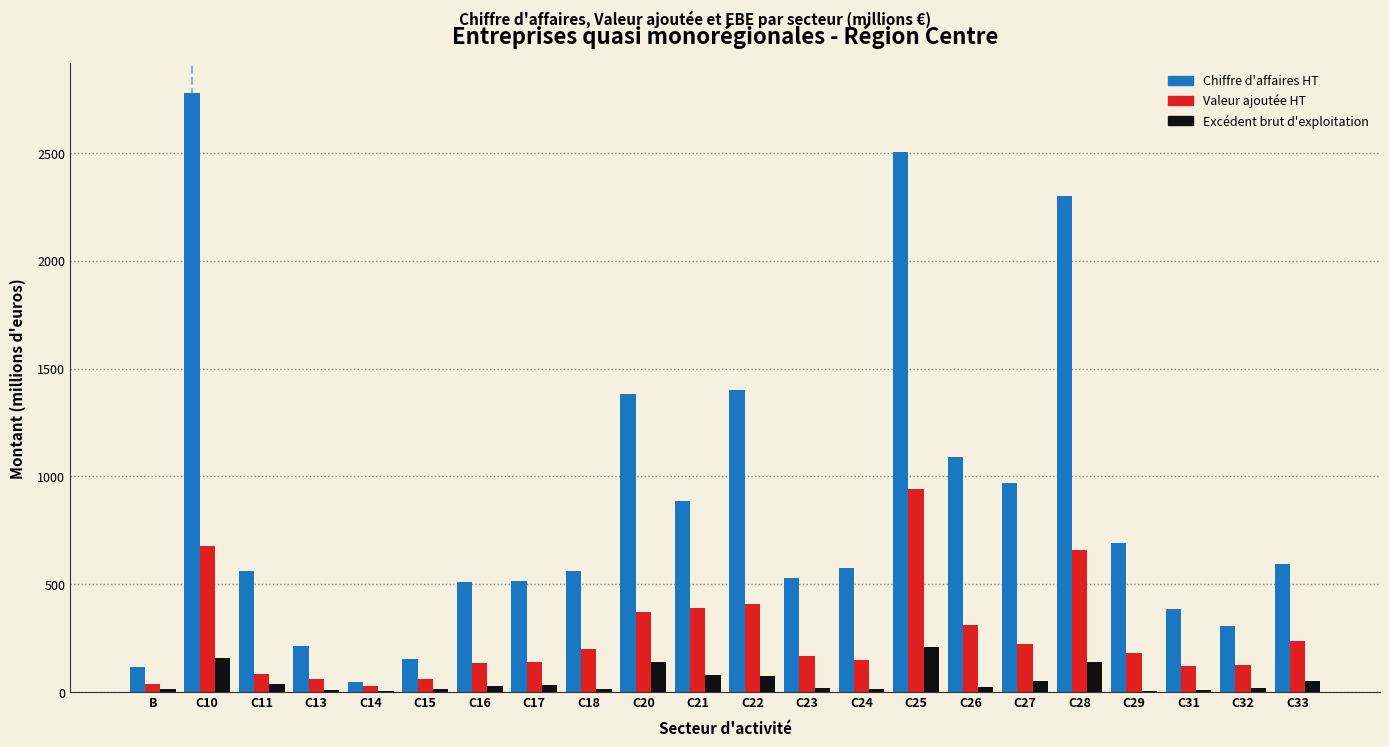

Is the value of Chiffre d'affaires HT at C22 greater than the value of Excédent brut d'exploitation at C18?

Yes